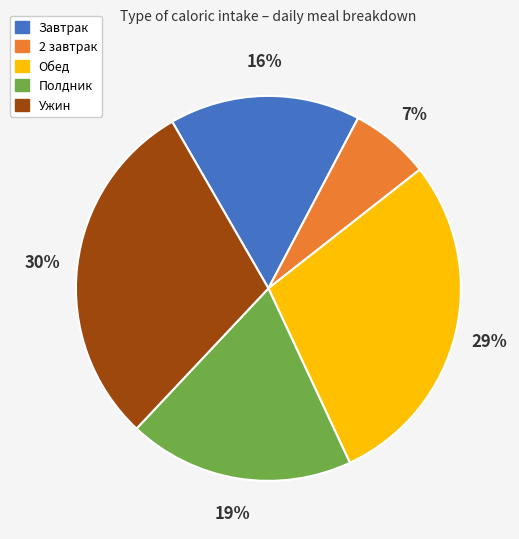

Combined, do 2 завтрак and Обед account for over 50%?

No